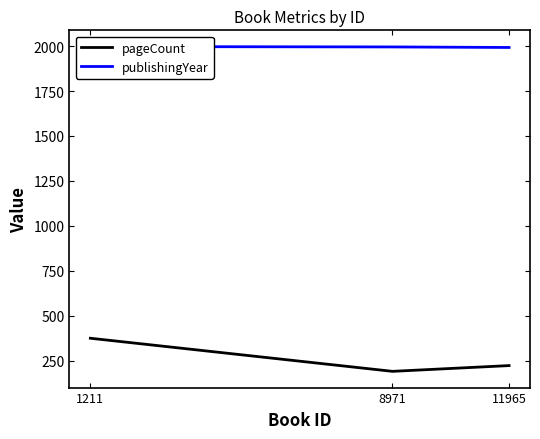

Is the value of publishingYear at 11965 greater than the value of pageCount at 1211?

Yes